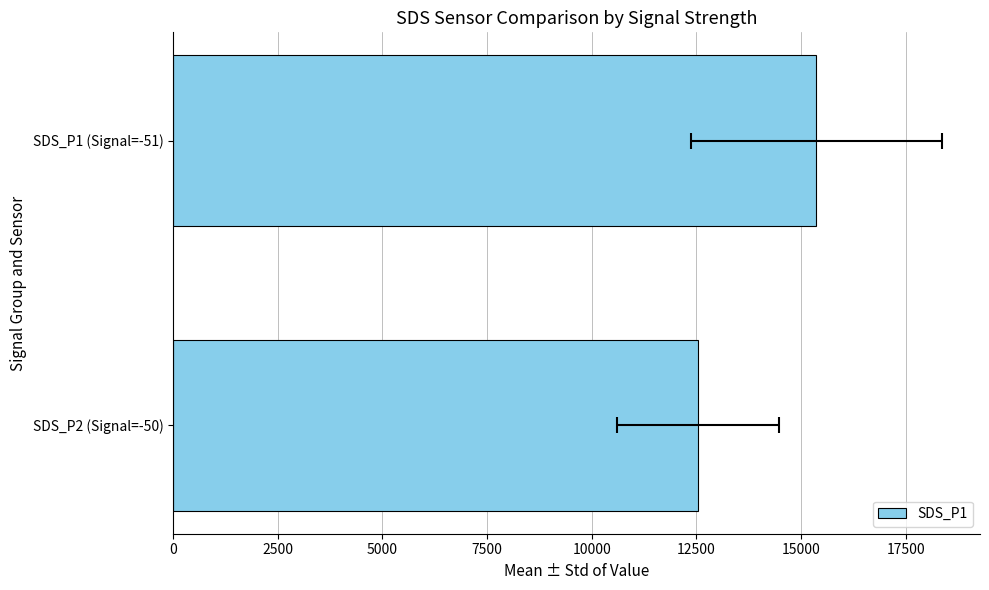

Reading left to right, what are all the values shown in this chart?

12537.5	15362.5